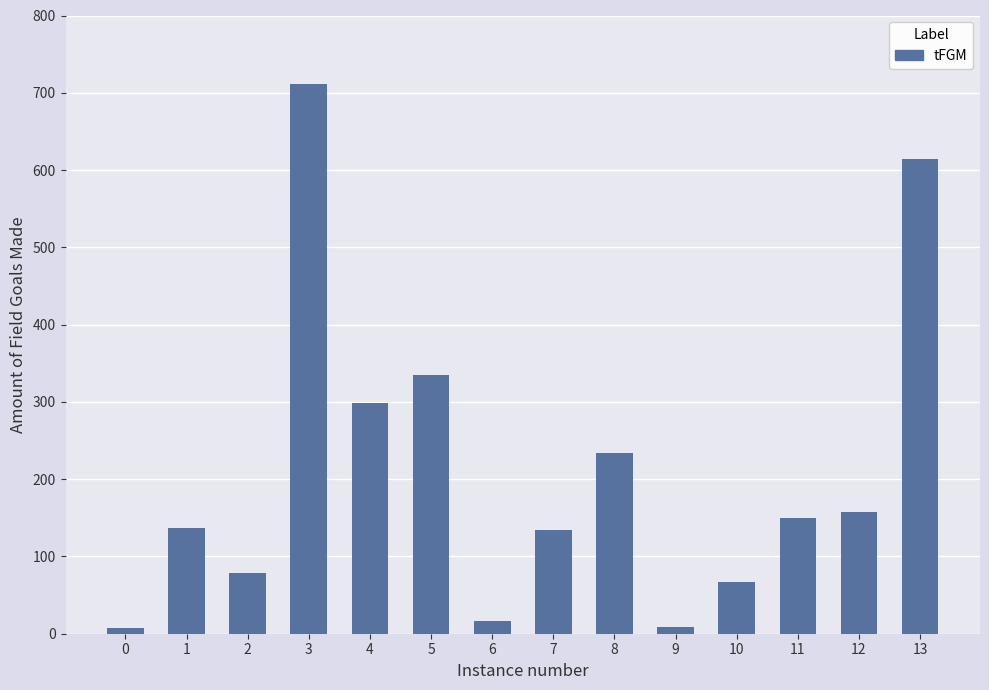

What is the maximum value shown in the chart?

711